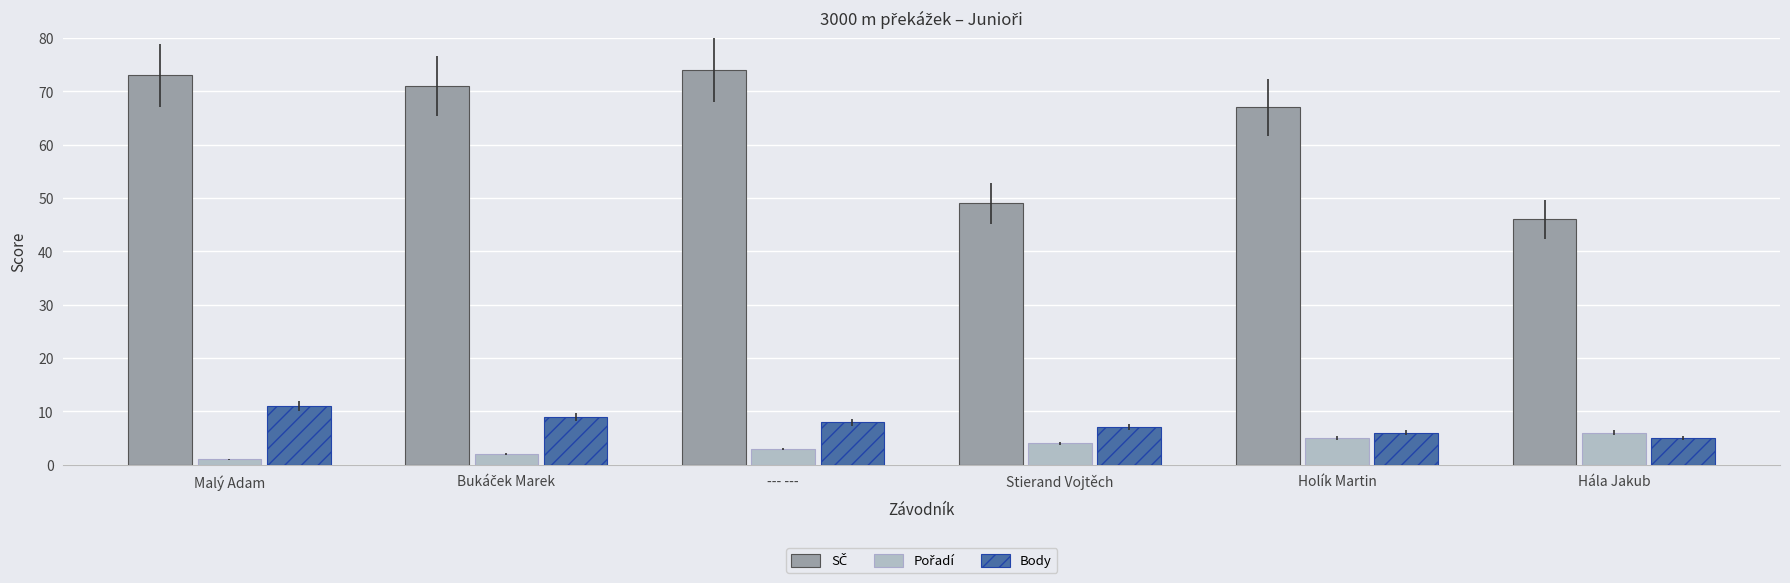

What is the spread (max minus min) of values at Stierand Vojtěch?

45